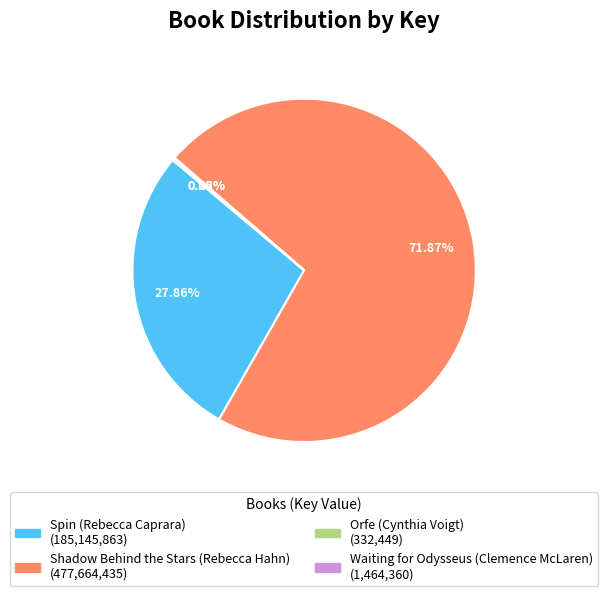

What is the ratio of the value at Spin (Rebecca Caprara) to the value at Shadow Behind the Stars (Rebecca Hahn)?

0.4